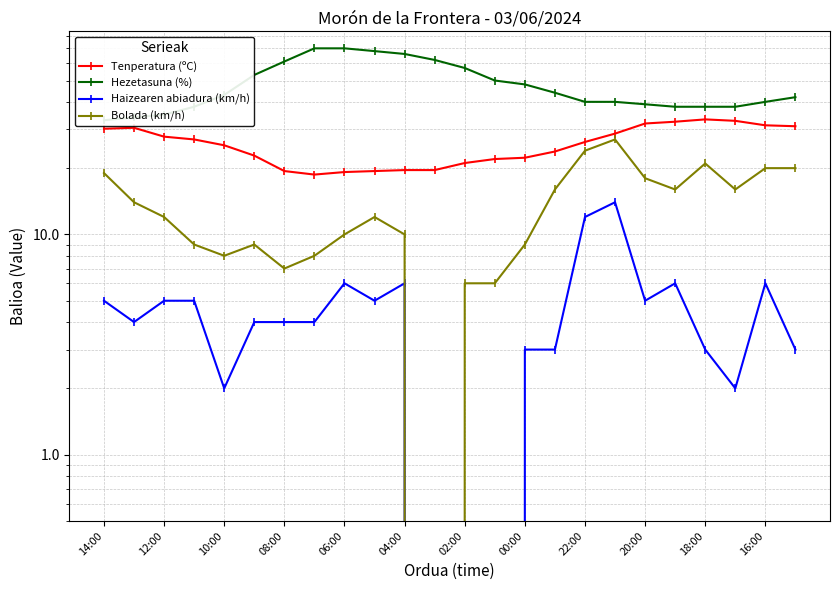

Is the value of Hezetasuna (%) at 12:00 greater than the value of Bolada (km/h) at 08:00?

Yes